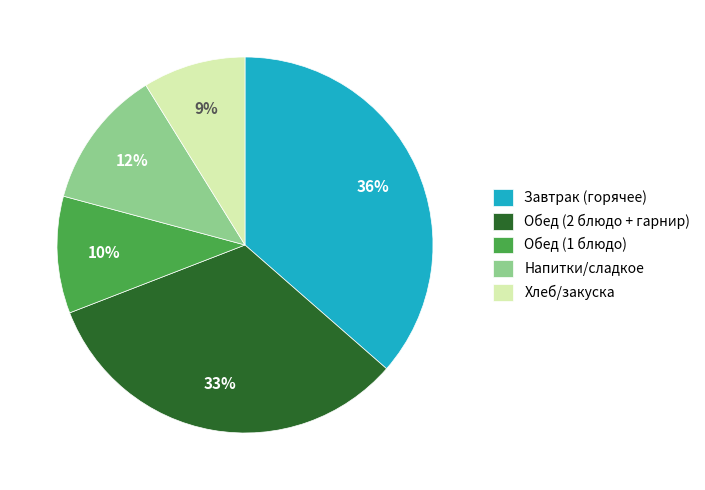

Does Обед (1 блюдо) represent more than half of the total?

No